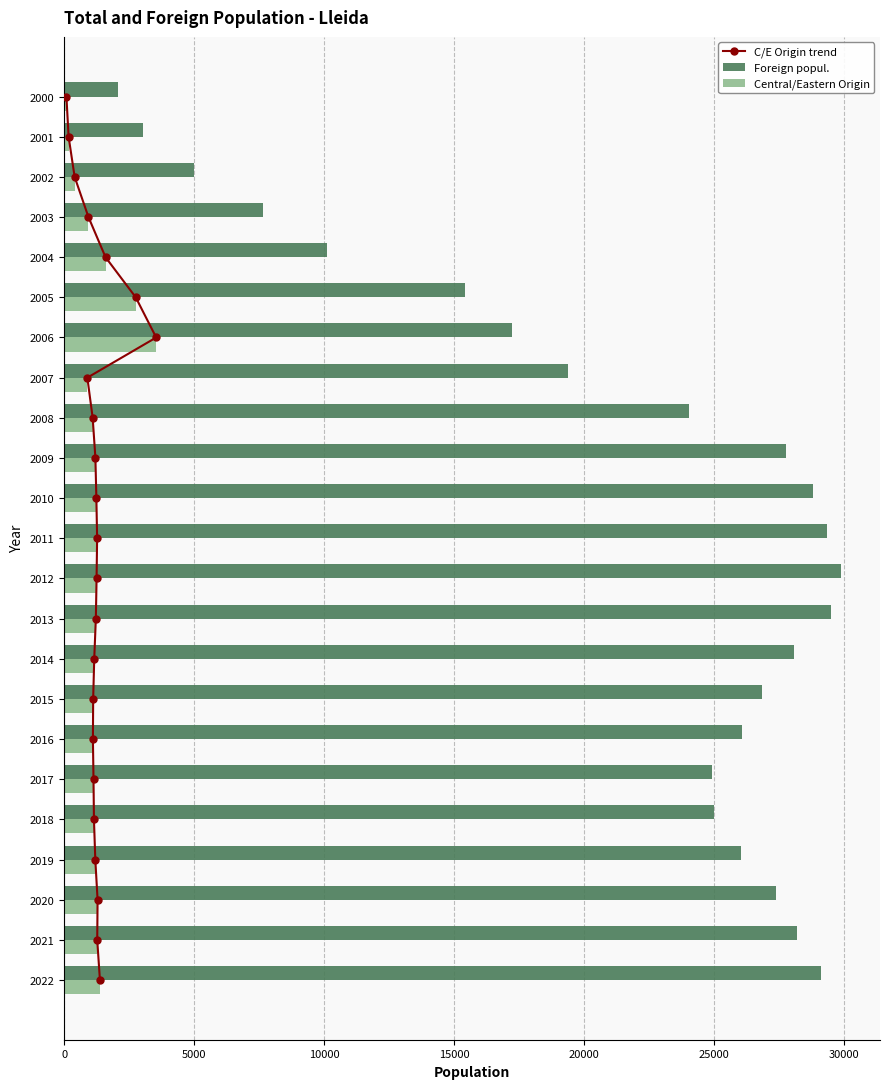

The Foreign popul. series shows 7656 at 2003. True or false?

True